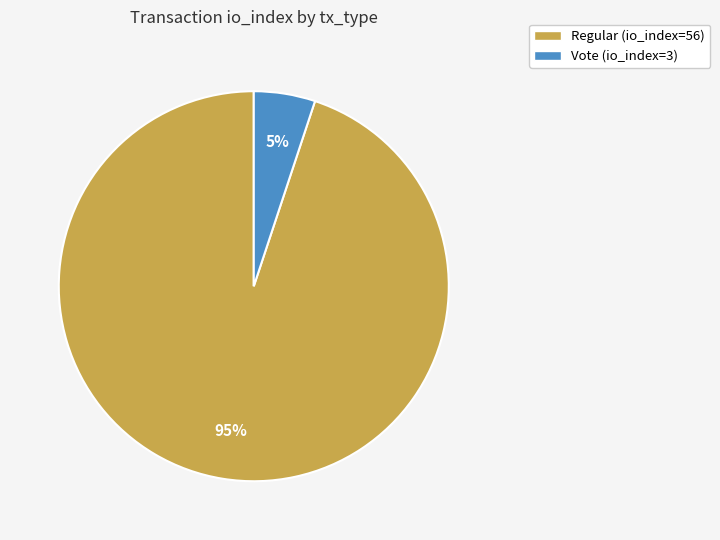

To the nearest percent, what percentage of the pie is Regular (io_index=56)?

95%